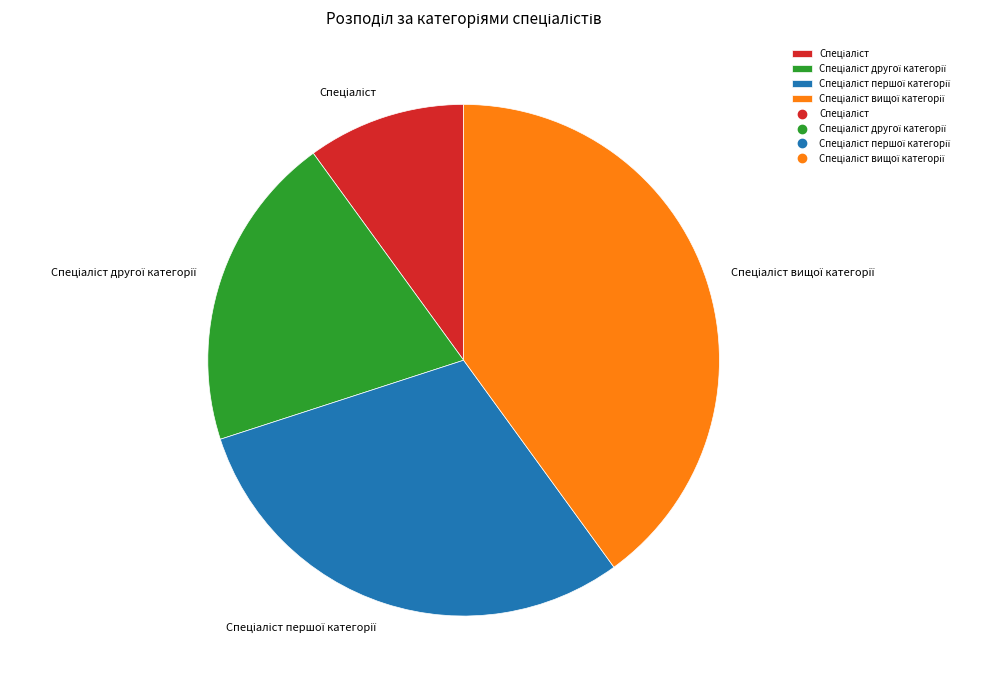

Does any single category account for the majority?

No